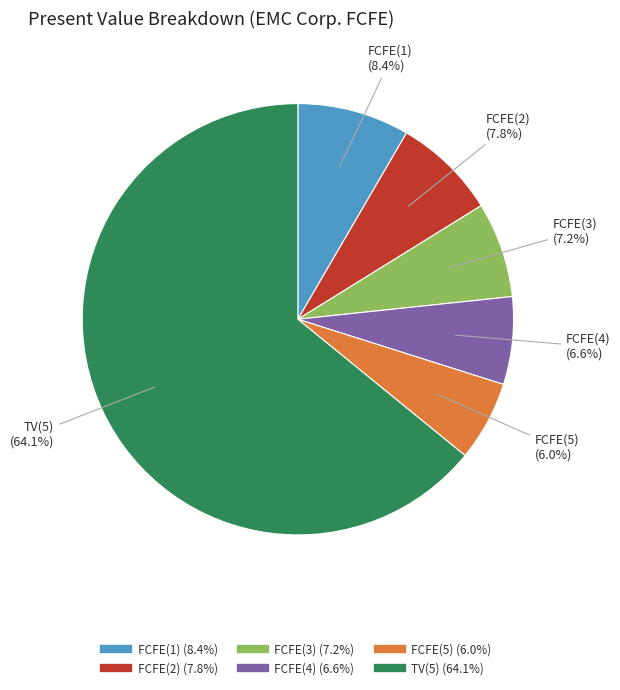

What is the ratio of the value at TV(5) to the value at FCFE(1)?

7.6